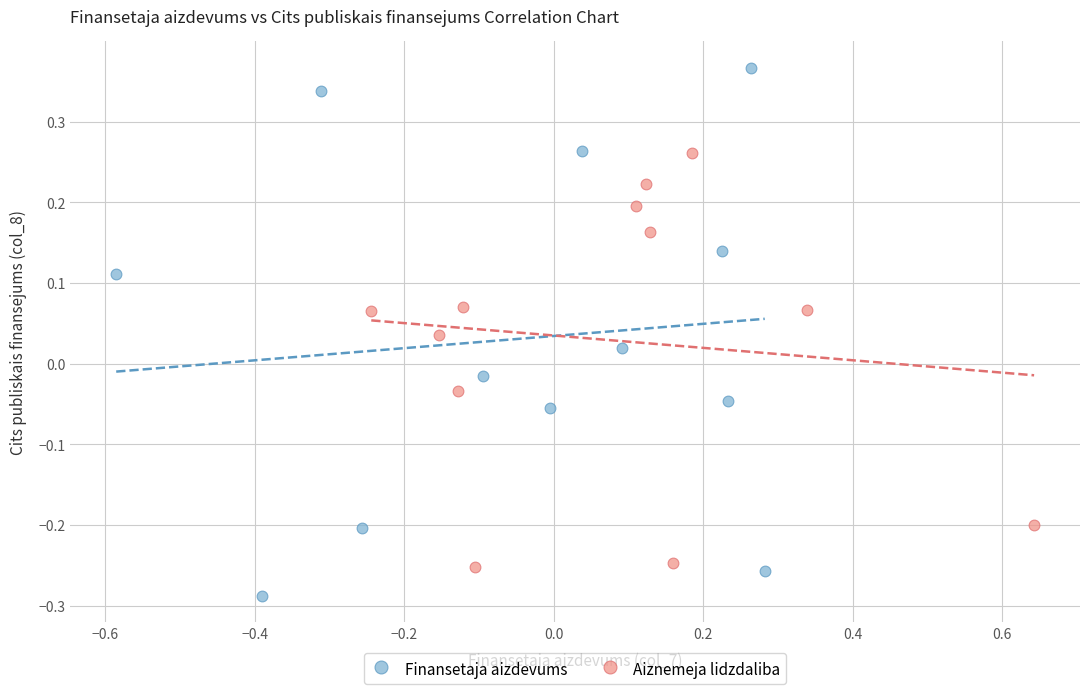

Which series has the largest Y range (max minus min)?

Finansetaja aizdevums